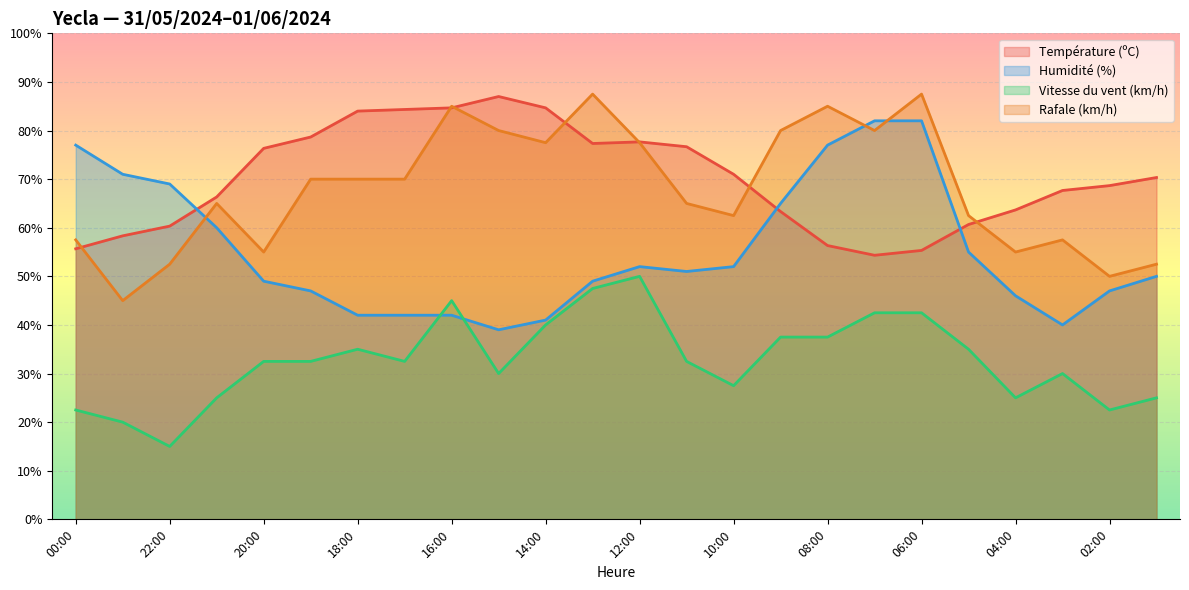

True or false: Vitesse du vent (km/h) and Rafale (km/h) cross at least once.

False